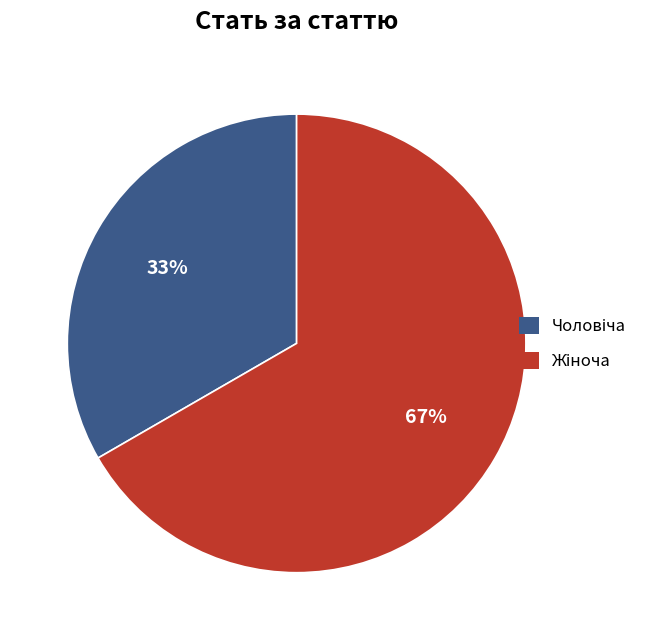

Does any single category account for the majority?

Yes